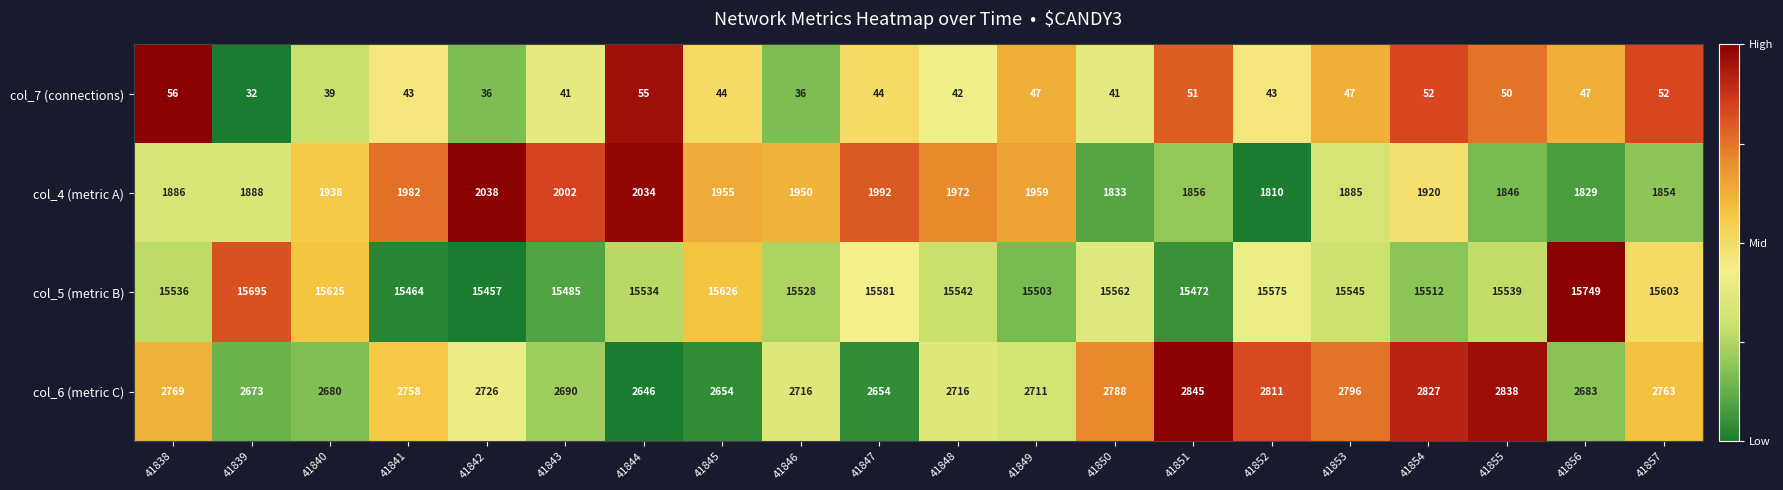

What is the difference between the col_7 (connections) values at 41840 and 41851?

12